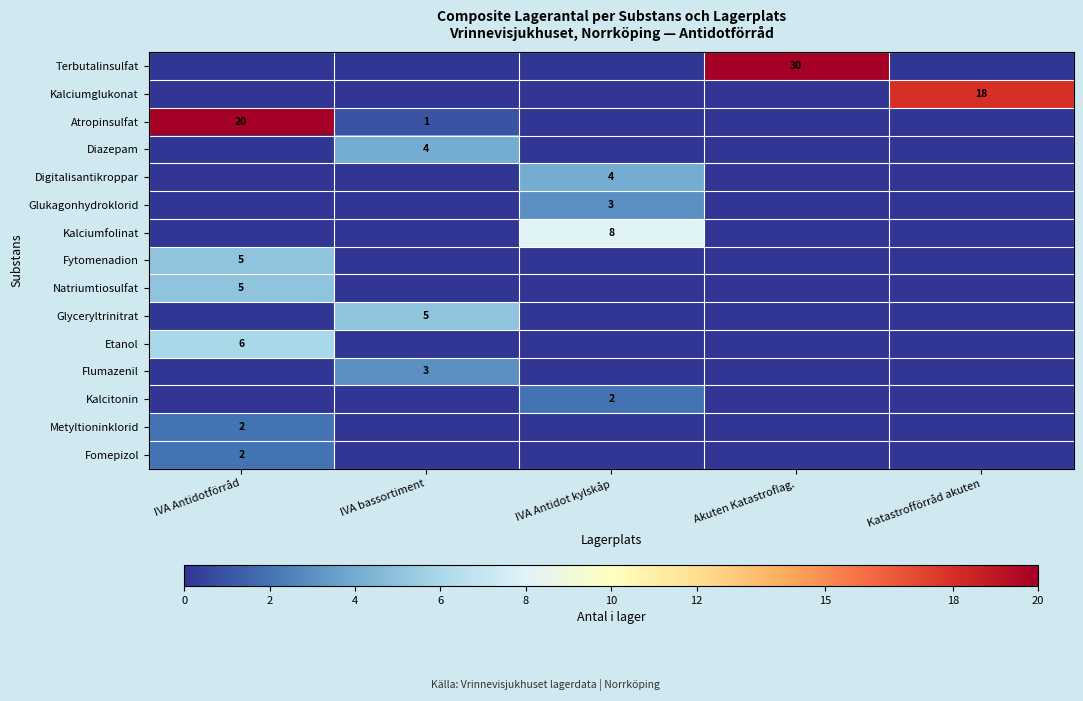

The Natriumtiosulfat series shows 5 at IVA Antidotförråd. True or false?

True